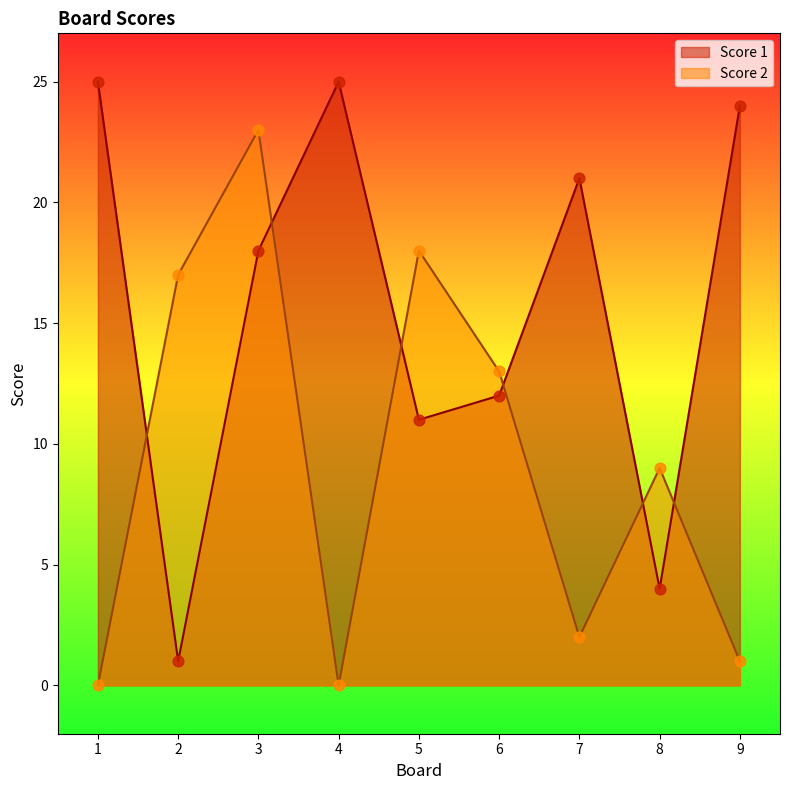

At which category is the sum across all series the highest?

3